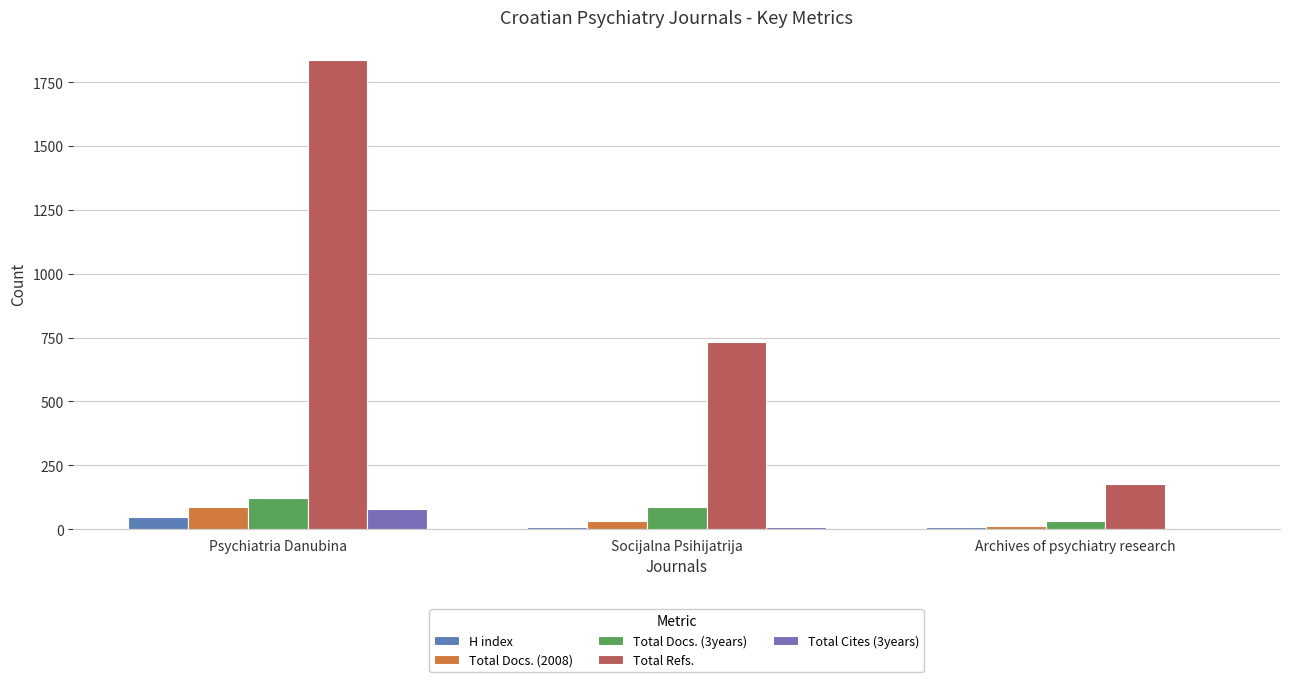

Are the bars grouped side by side (vs. stacked)?

Yes